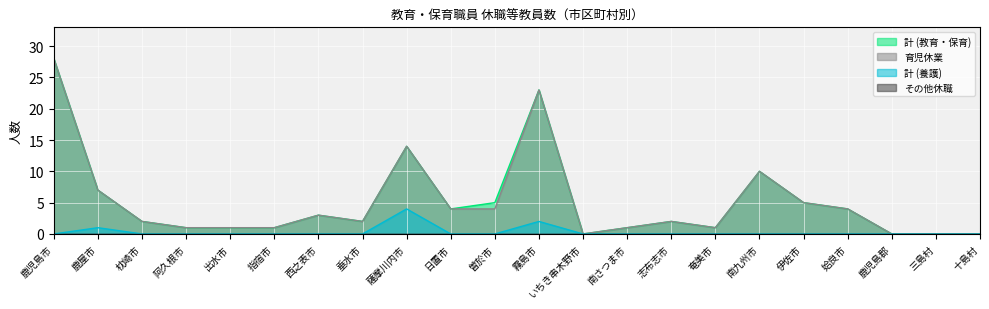

How many interior local peaks does the 計 (教育・保育) series have?

5